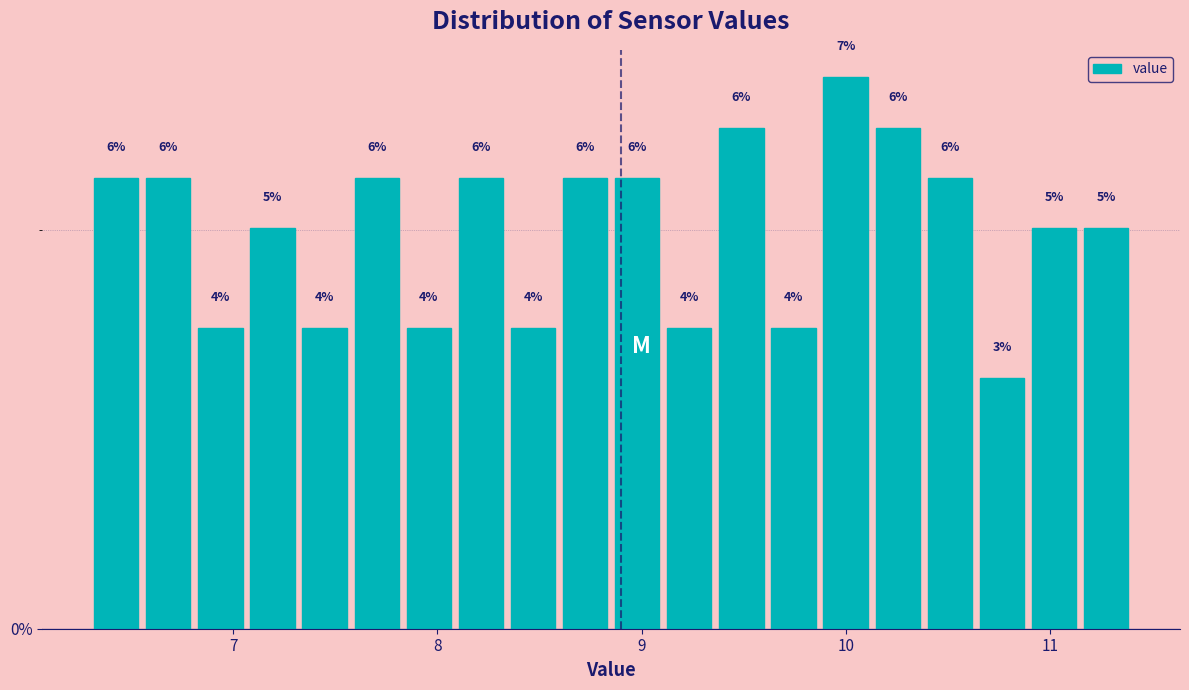

Read against the x-axis, roughly where is the centre of the tallest bar?

10.0